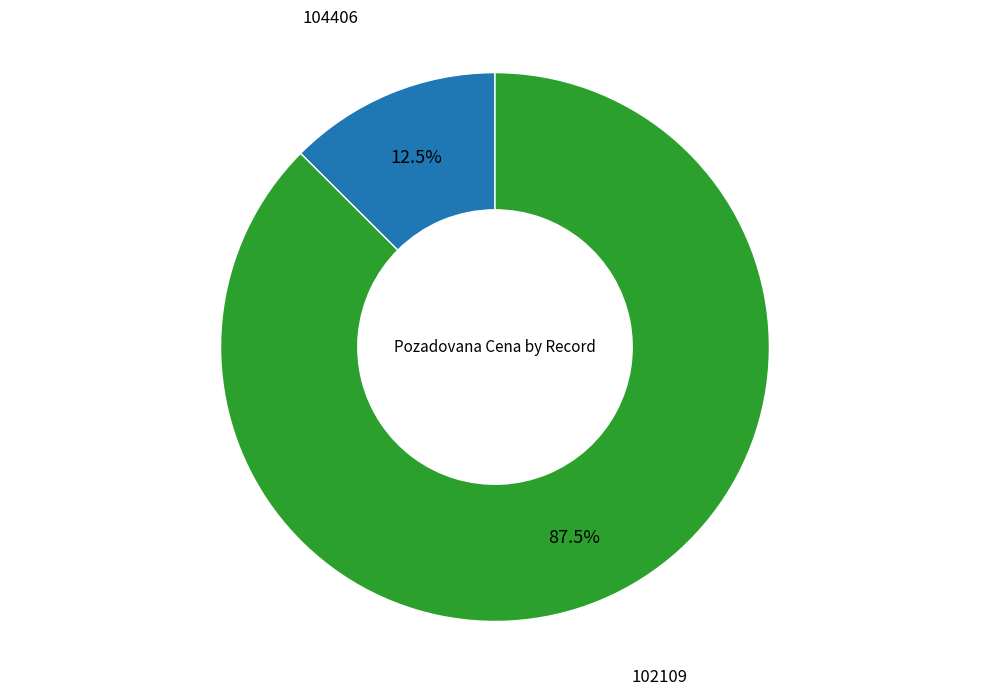

To the nearest percent, what is the average slice percentage?

50%